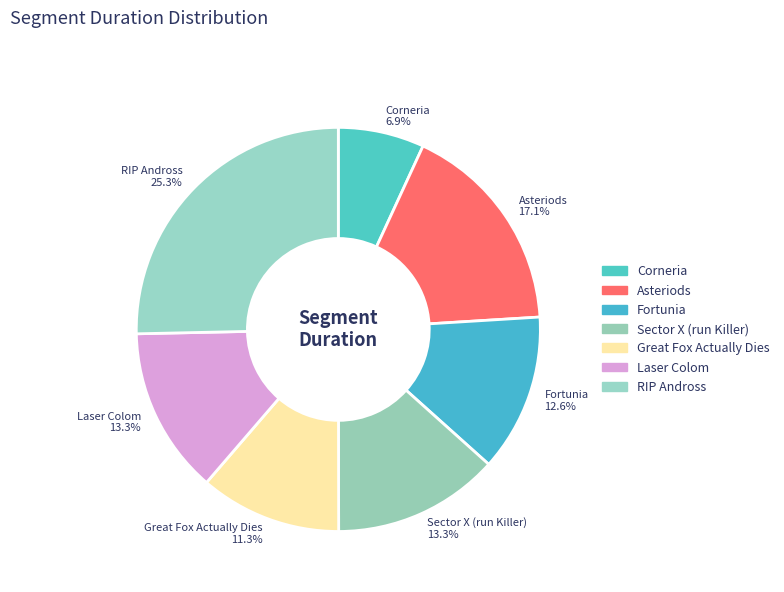

To the nearest percent, what percentage of the pie is Corneria?

7%